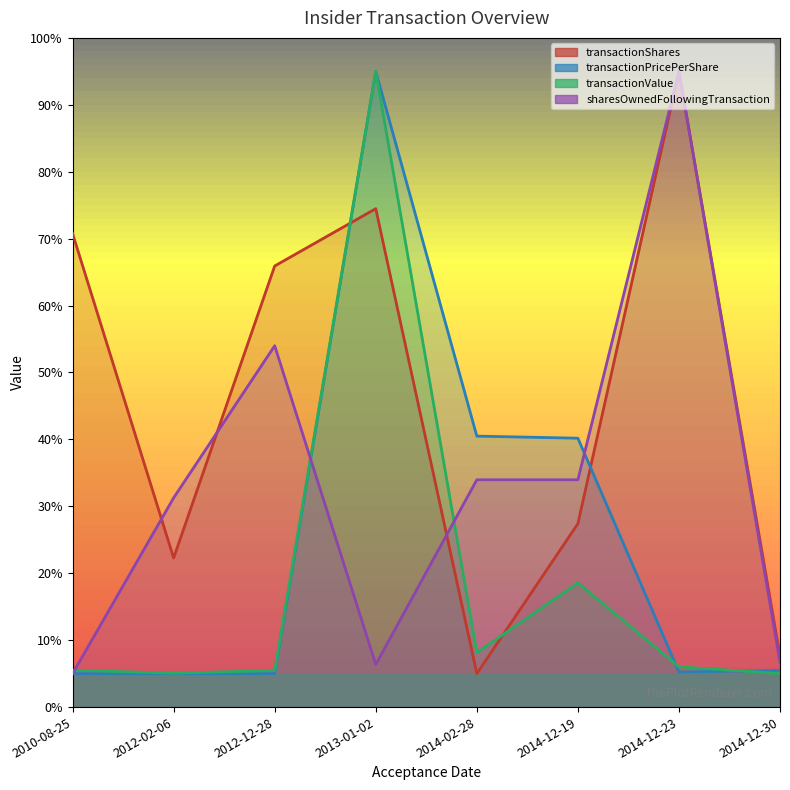

In sharesOwnedFollowingTransaction, how many points are higher than both neighbors (excluding endpoints)?

2